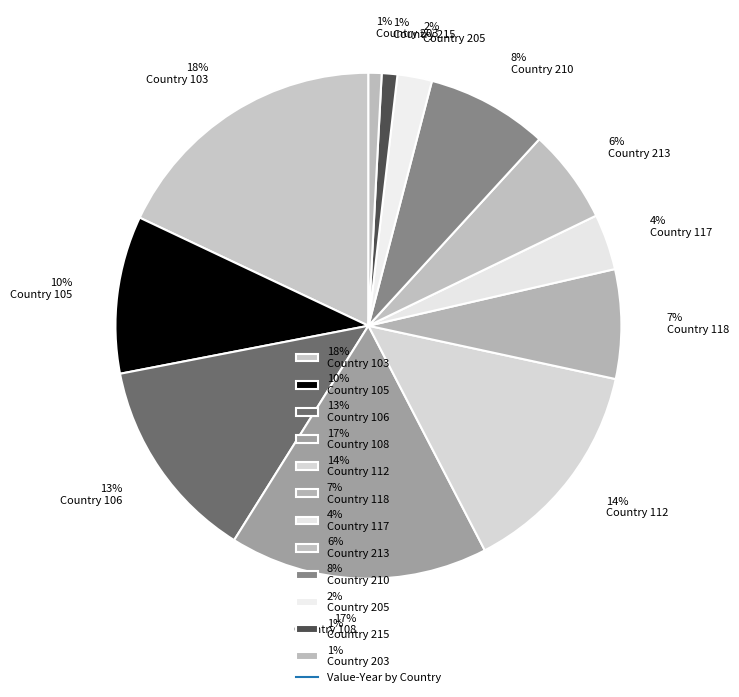

Does 18% Country 103 account for over 50% of the chart?

No